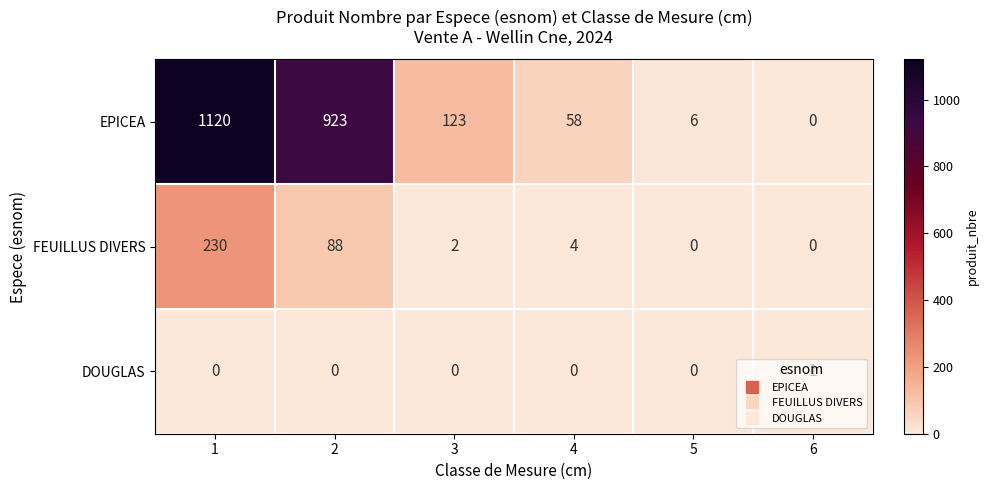

List the series in order of their peak value, lowest first.

DOUGLAS, FEUILLUS DIVERS, EPICEA